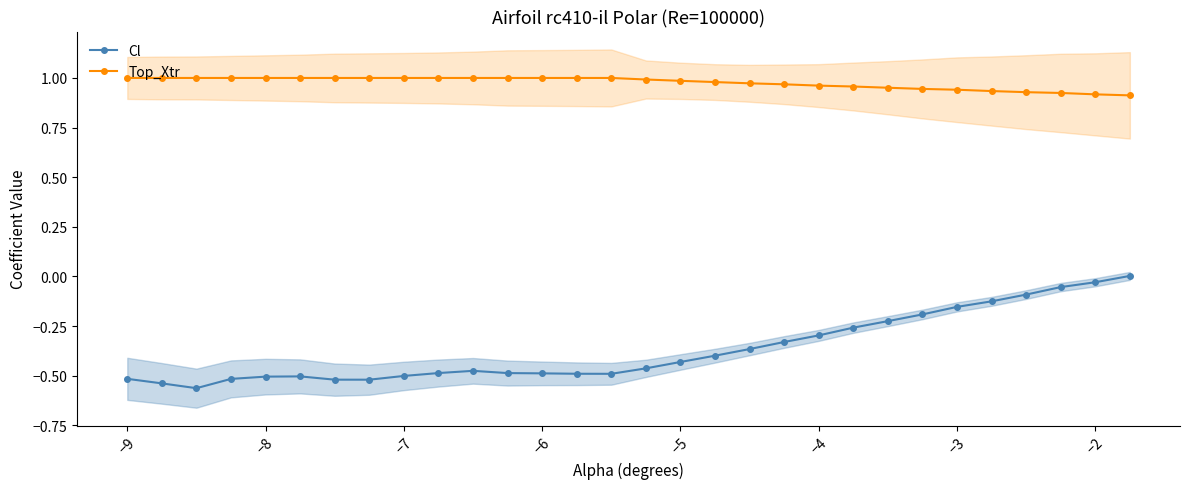

Reading right to left, transcribe all the data shown in this chart.

Cl: 0.0	-0.0	-0.1	-0.1	-0.1	-0.2	-0.2	-0.2	-0.3	-0.3	-0.3	-0.4	-0.4	-0.4	-0.5	-0.5	-0.5	-0.5	-0.5	-0.5	-0.5	-0.5	-0.5	-0.5	-0.5	-0.5	-0.5	-0.6	-0.5	-0.5
Top_Xtr: 0.9	0.9	0.9	0.9	0.9	0.9	0.9	1.0	1.0	1.0	1.0	1.0	1.0	1.0	1.0	1.0	1.0	1.0	1.0	1.0	1.0	1.0	1.0	1.0	1.0	1.0	1.0	1.0	1.0	1.0